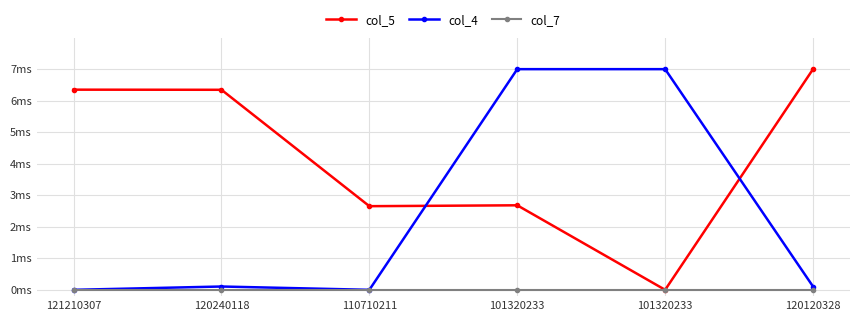

Reading left to right, transcribe all the data shown in this chart.

col_5: 121210307=6.3	120240118=6.3	110710211=2.7	101320233=2.7	101320233=0.0	120120328=7.0
col_4: 121210307=0.0	120240118=0.1	110710211=0.0	101320233=7.0	101320233=7.0	120120328=0.1
col_7: 121210307=0.0	120240118=0.0	110710211=0.0	101320233=0.0	101320233=0.0	120120328=0.0